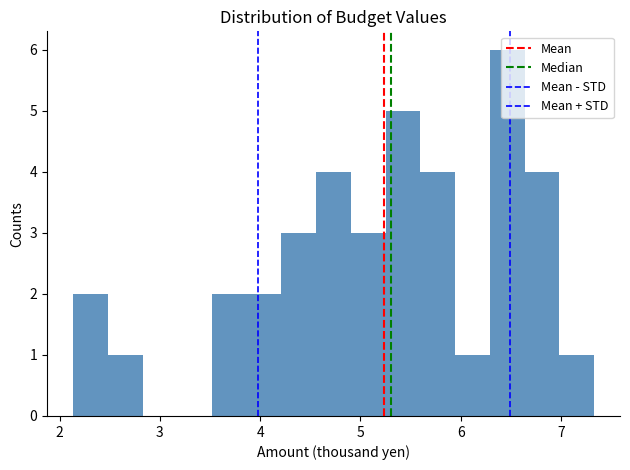

Around what value on the x-axis is the tallest bar? Give the approximate position of its centre, as read against the axis.

6.5